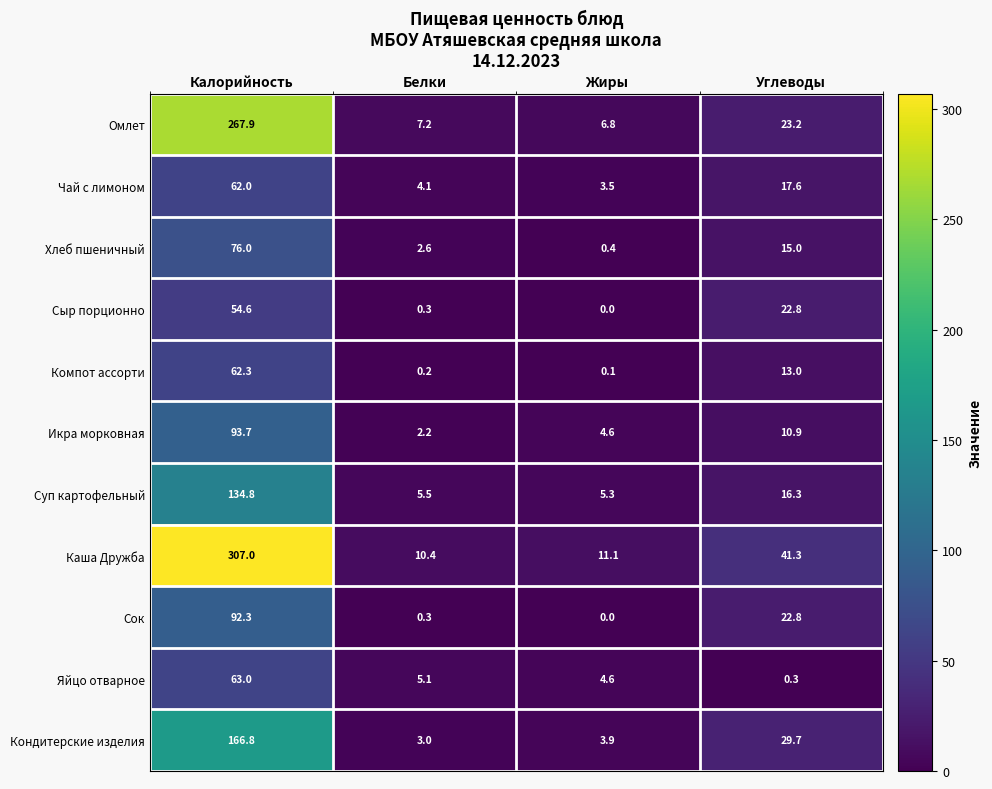

What is the difference between the maximum and minimum values in the Каша Дружба series?

296.6